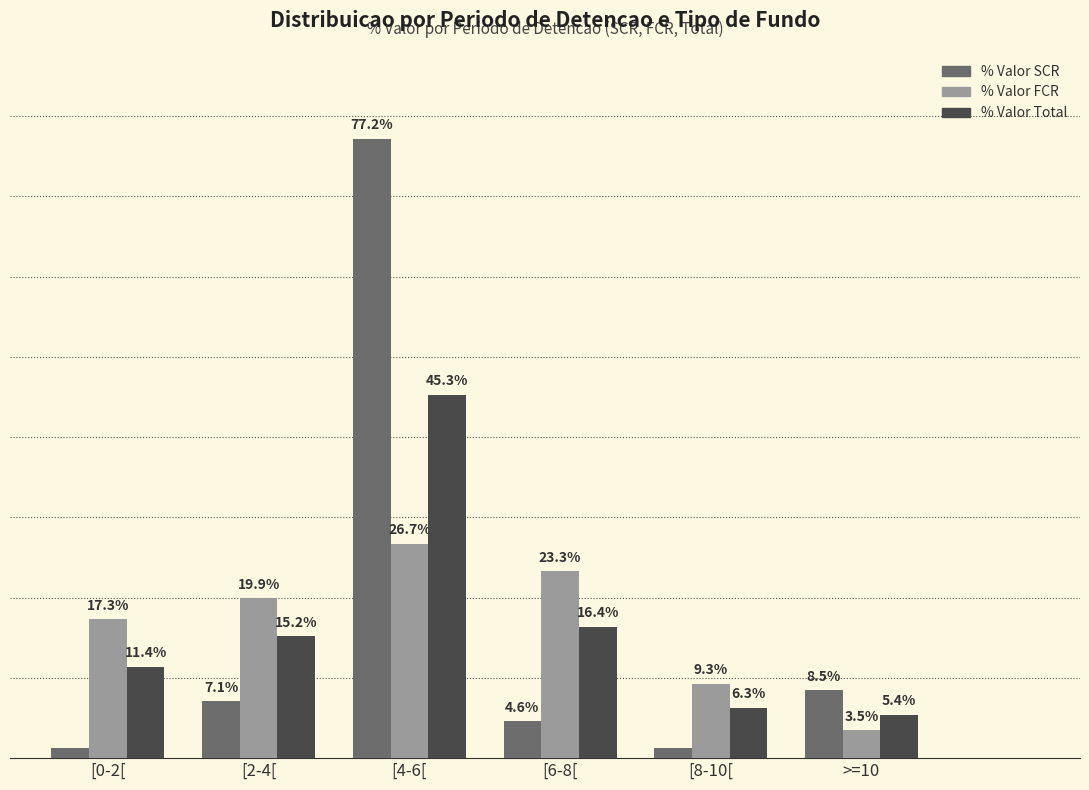

Are the bars grouped side by side (vs. stacked)?

Yes